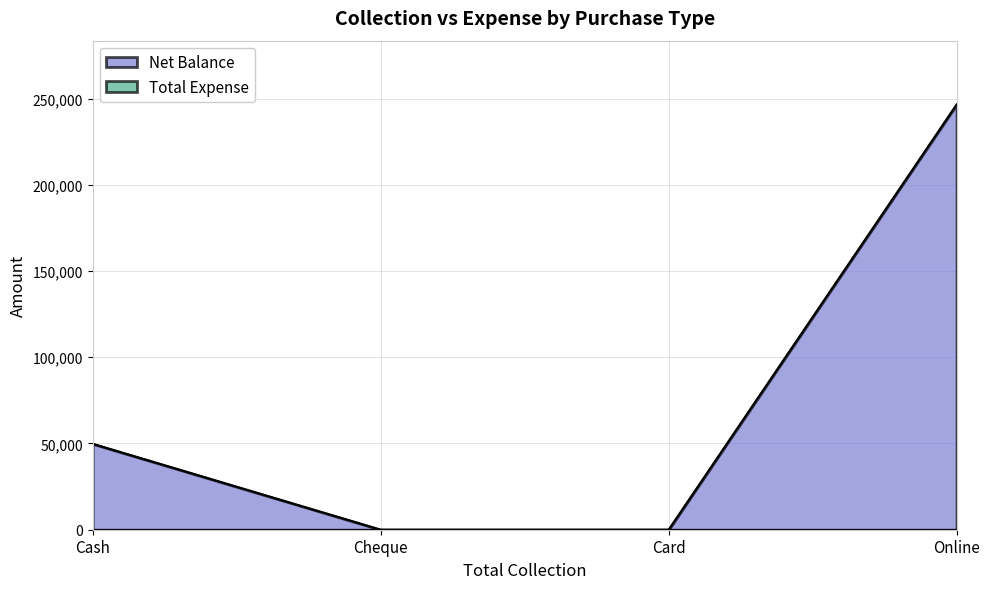

Reading left to right, what are all the values shown in this chart?

Cash=49800	Cheque=0	Card=0	Online=246600